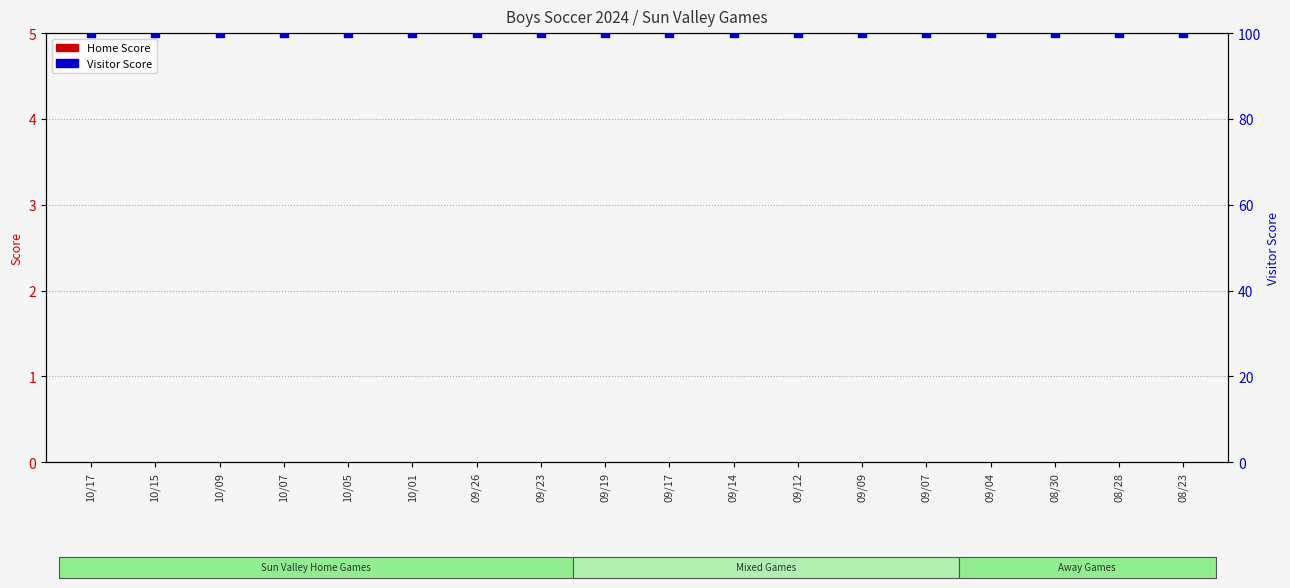

What is the total value across all series at 08/30?

100